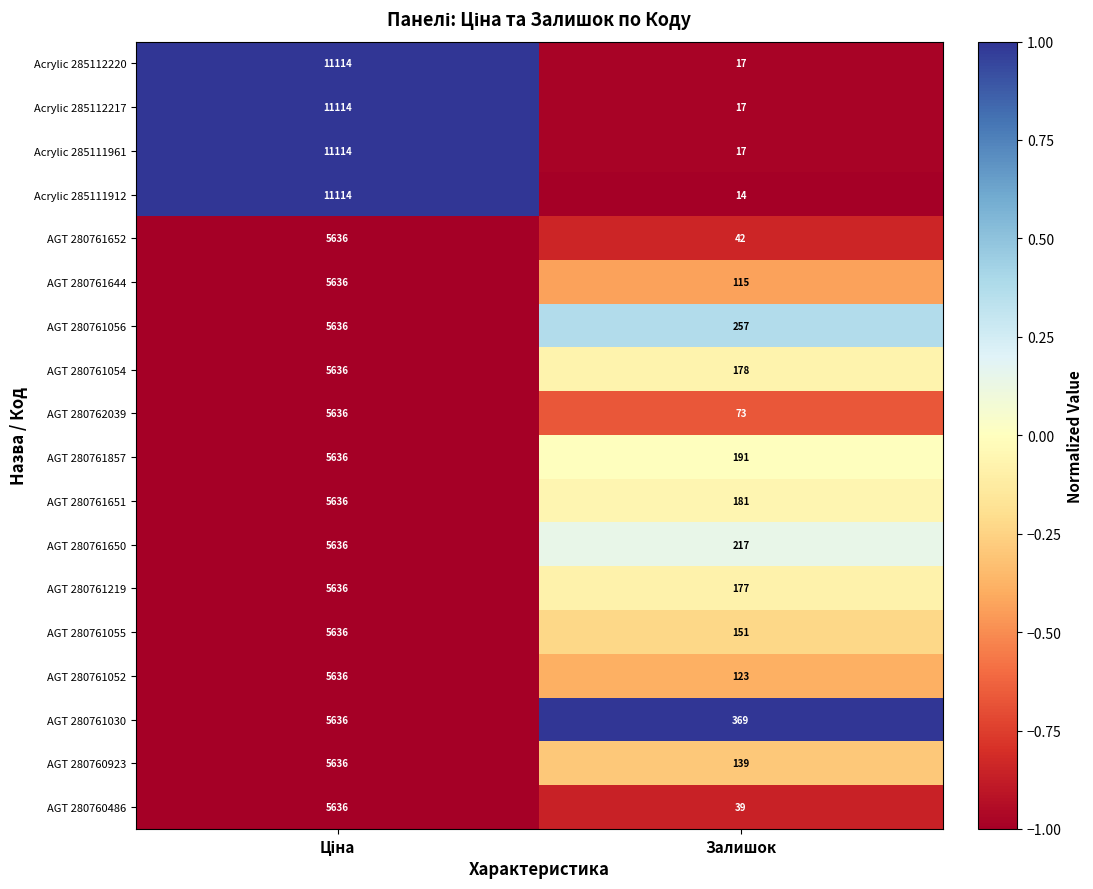

How many data points does each series have?

2